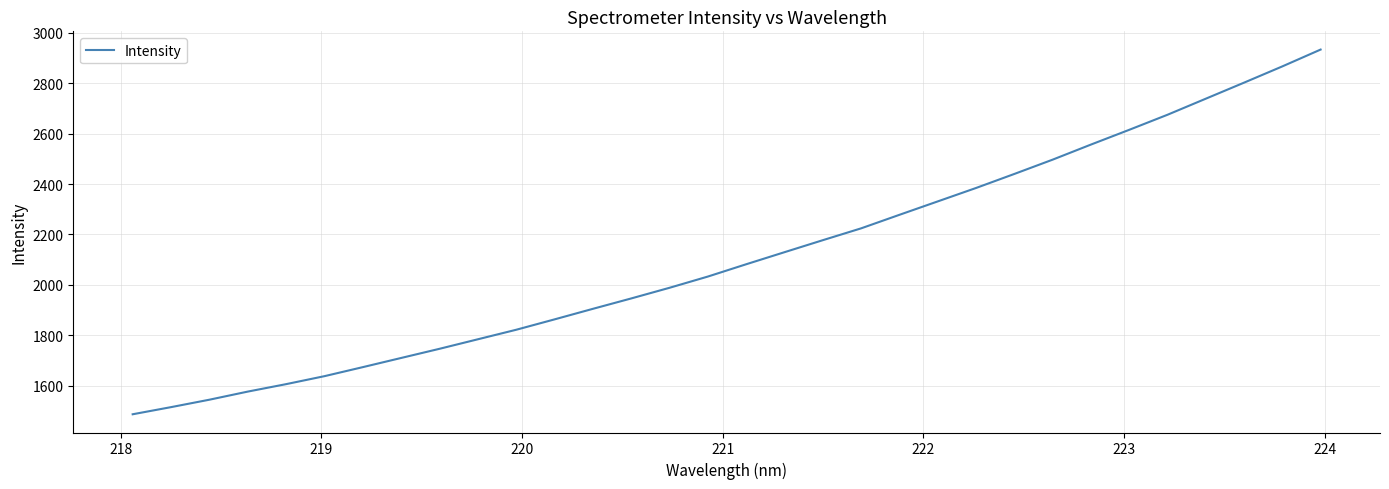

What is the greatest value displayed?

2934.2